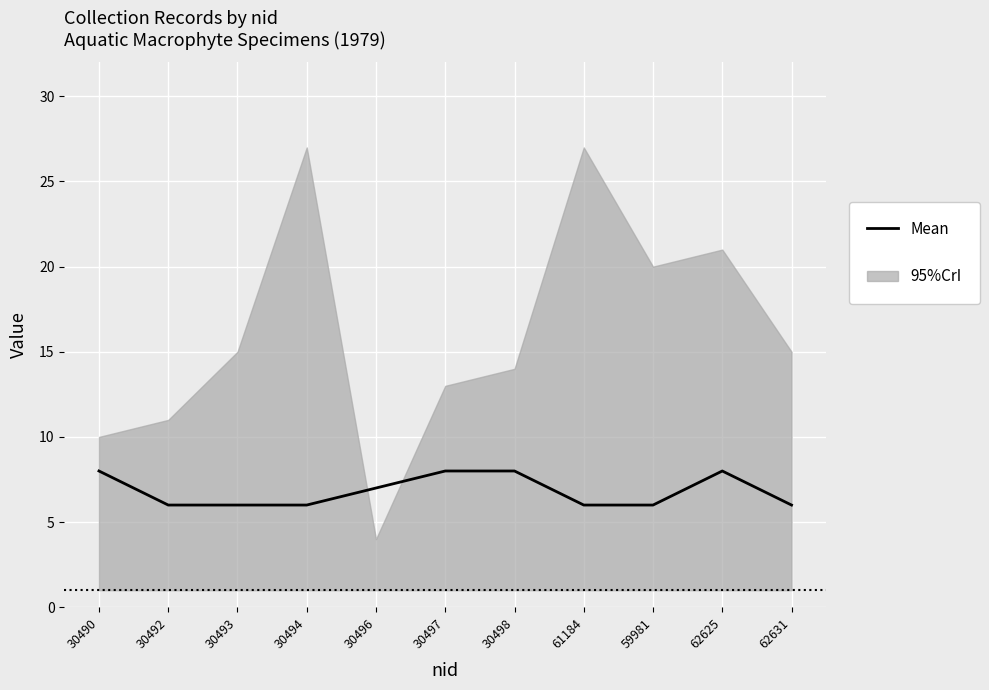

What is the change in value from 30492 to 62625?

+2